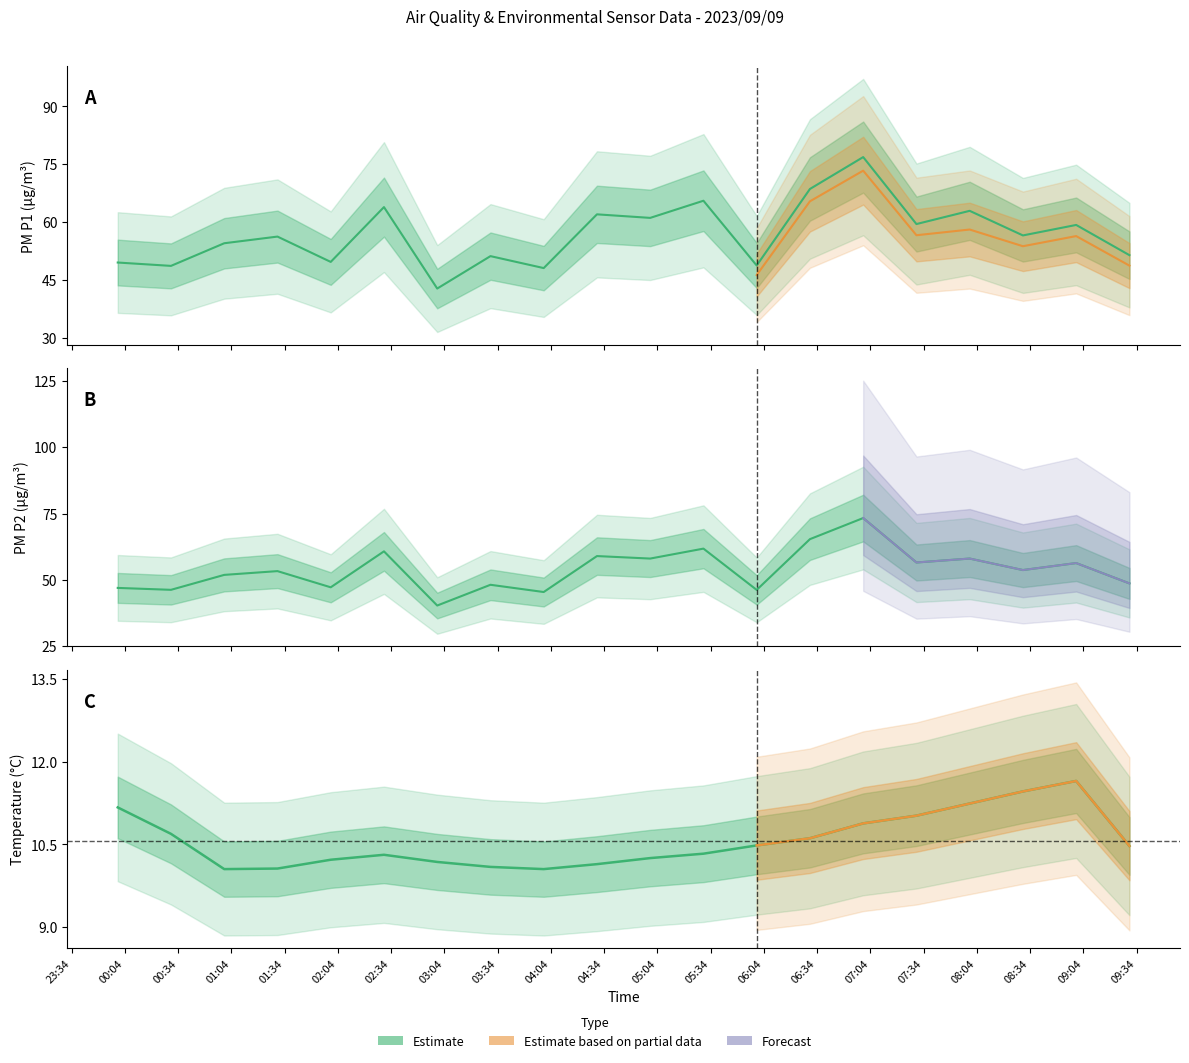

What is the sum of all SDS_P1 values?

1136.1